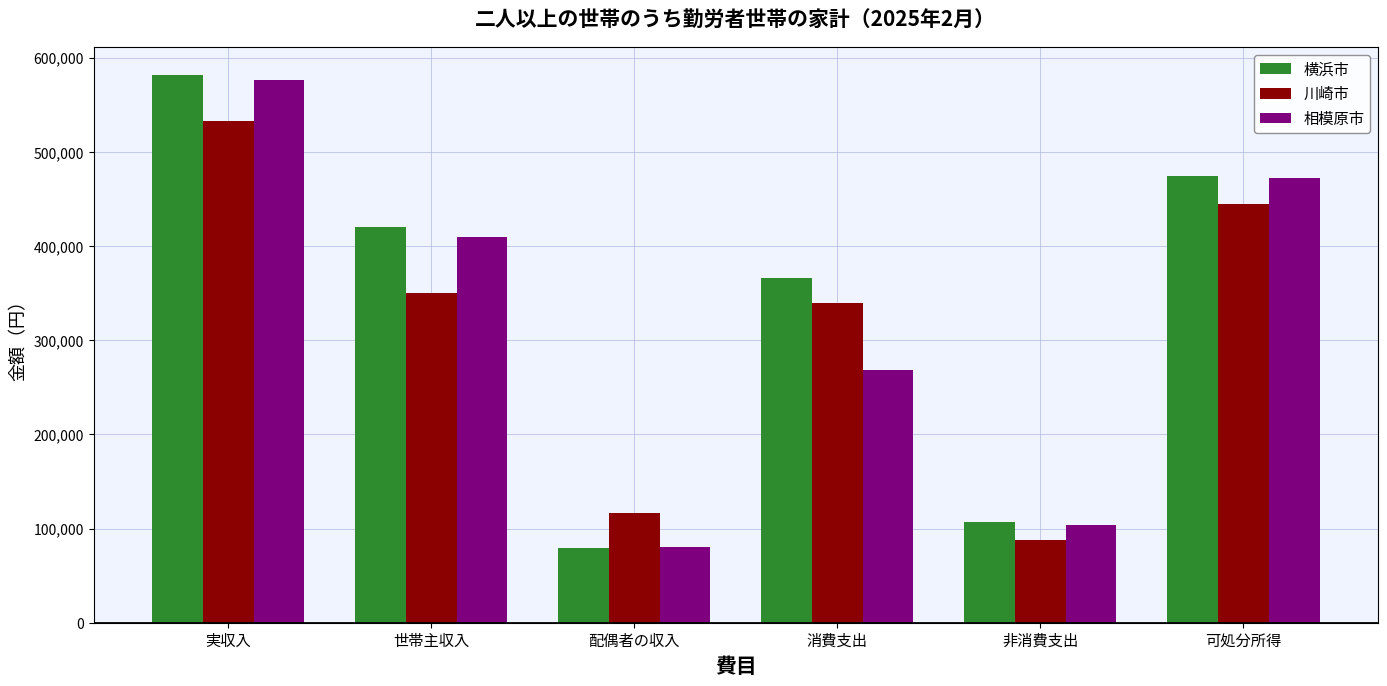

What position from the left is 非消費支出?

5